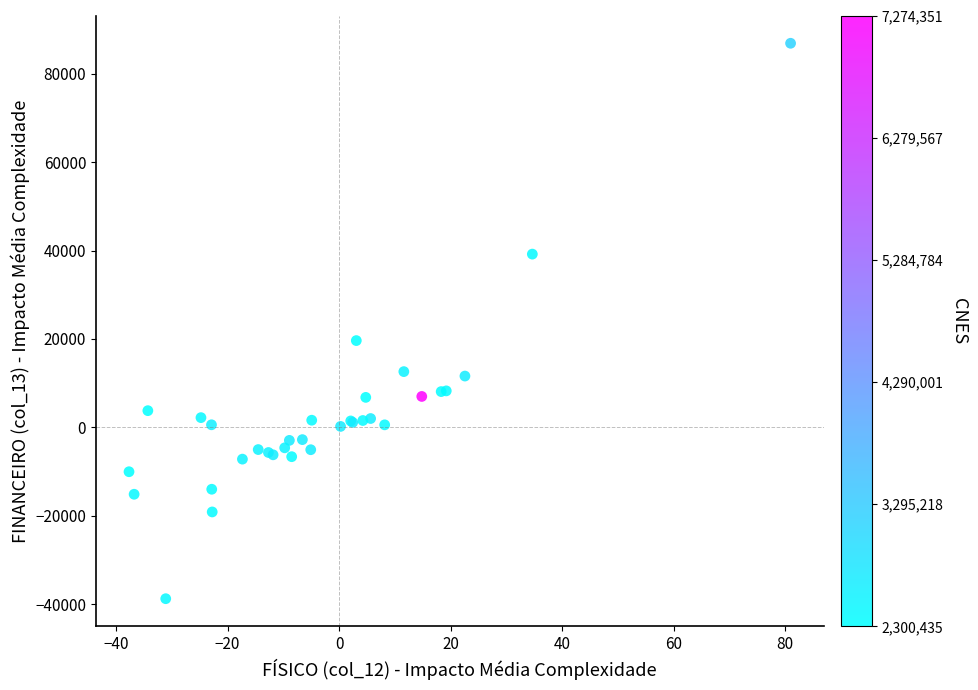

What Y value in the scatter plot is closest to 24070?

19638.3